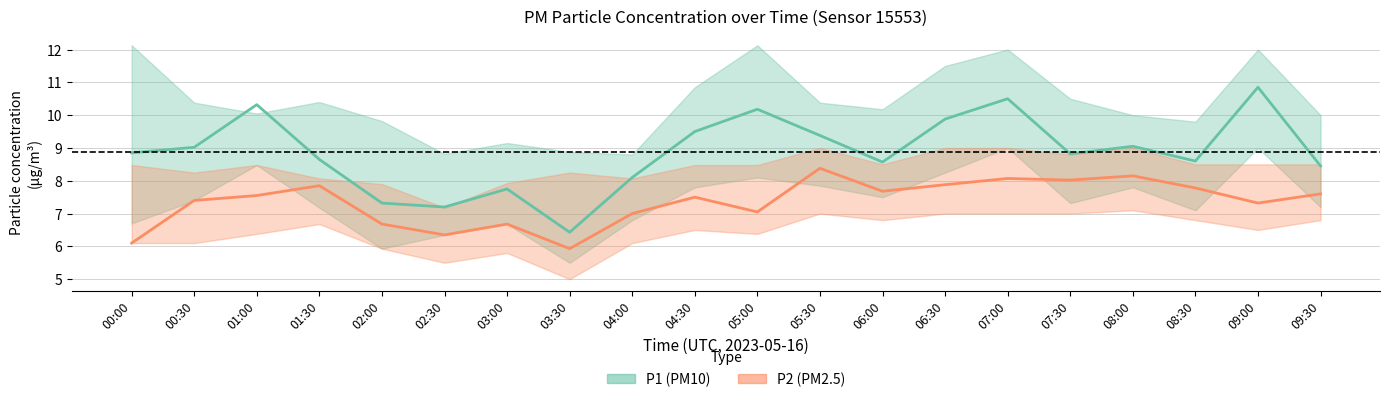

Is the value of P2_upper at 03:00 greater than the value of P1_lower at 02:30?

Yes